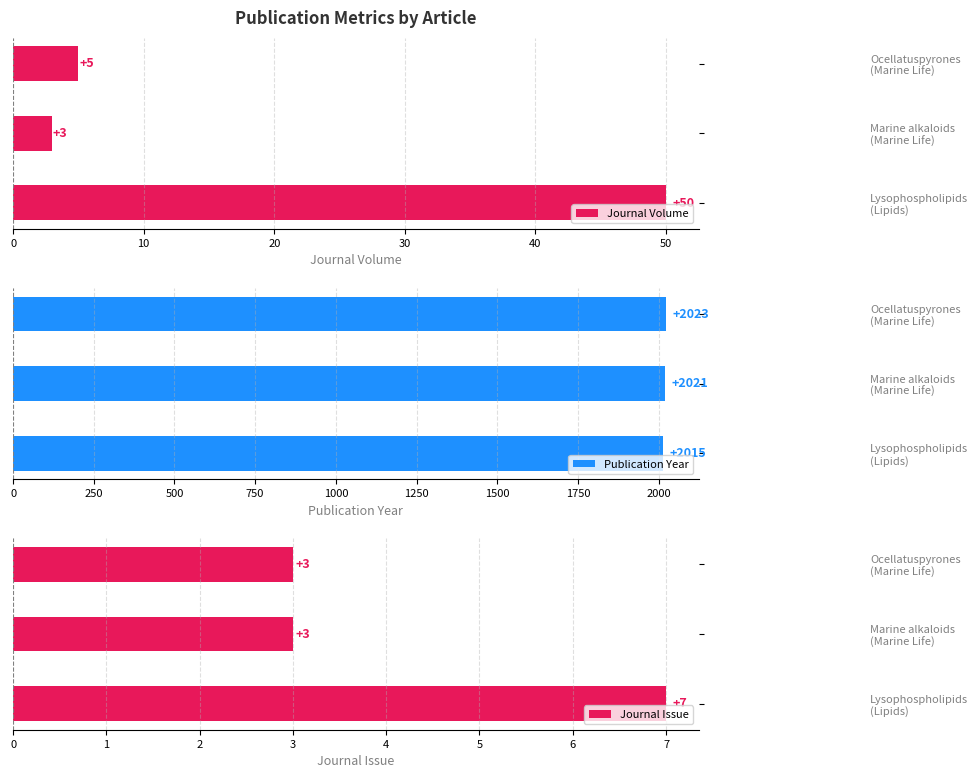

What is the average value of the Journal Volume series?

19